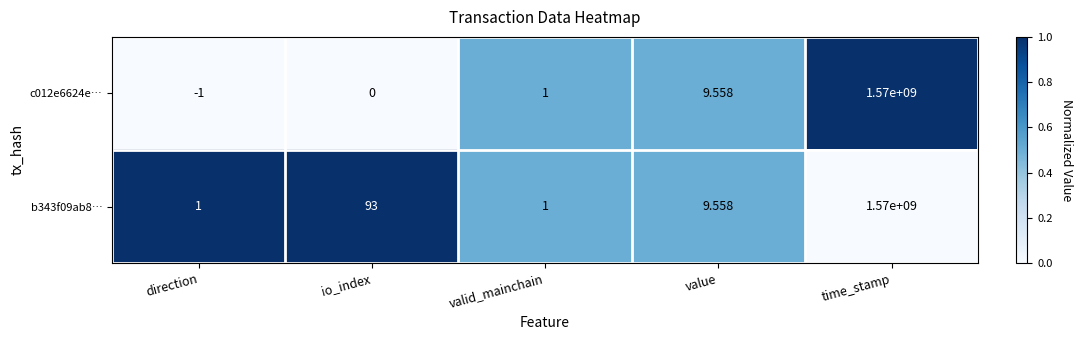

At which label is b343f09ab8… closest to 785000000?

io_index